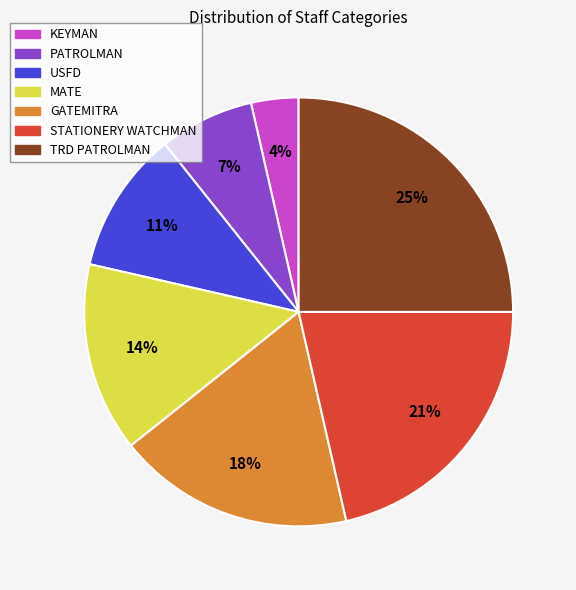

Combined, do GATEMITRA and TRD PATROLMAN account for over 50%?

No